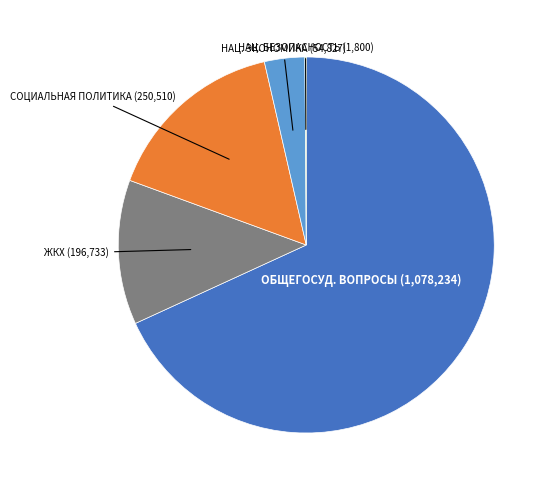

True or false: СОЦИАЛЬНАЯ ПОЛИТИКА (250,510) accounts for 16% of the total.

True